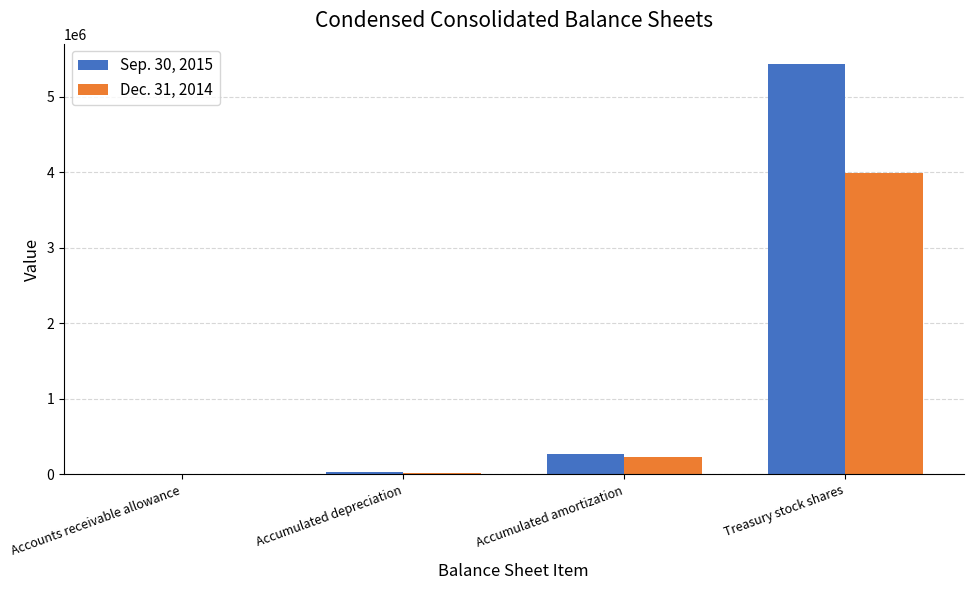

True or false: Dec. 31, 2014 has a value of 419 at Accounts receivable allowance.

True